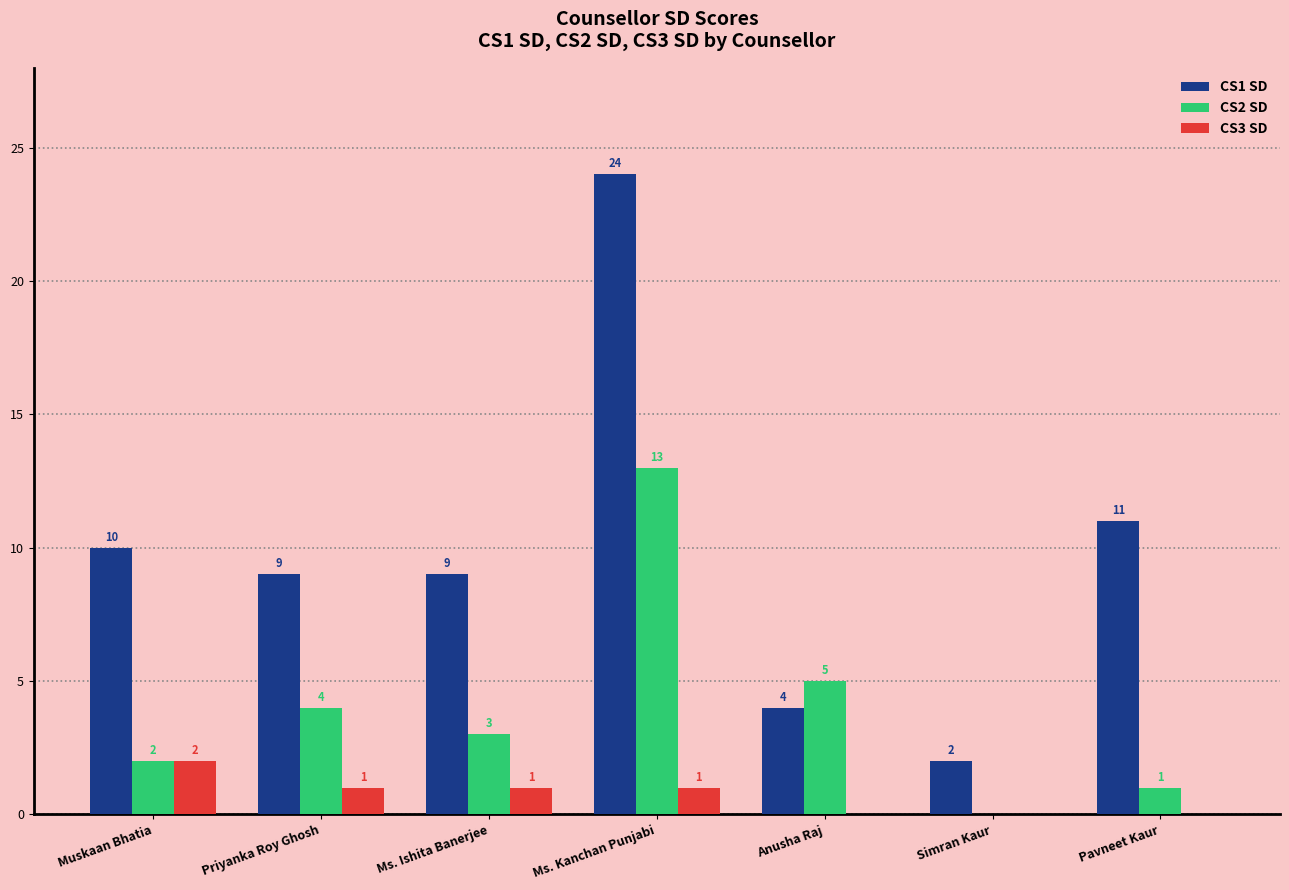

What is the sum of the CS1 SD values at Muskaan Bhatia and Ms. Kanchan Punjabi?

34